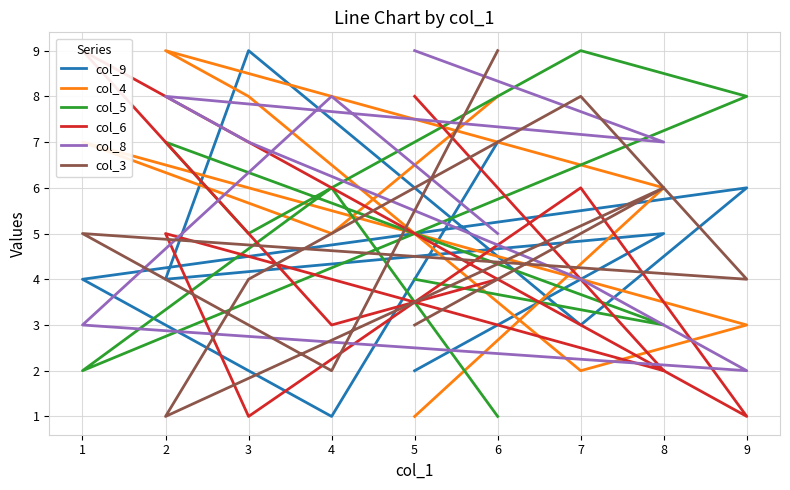

Which series has the largest range (max minus min)?

col_9